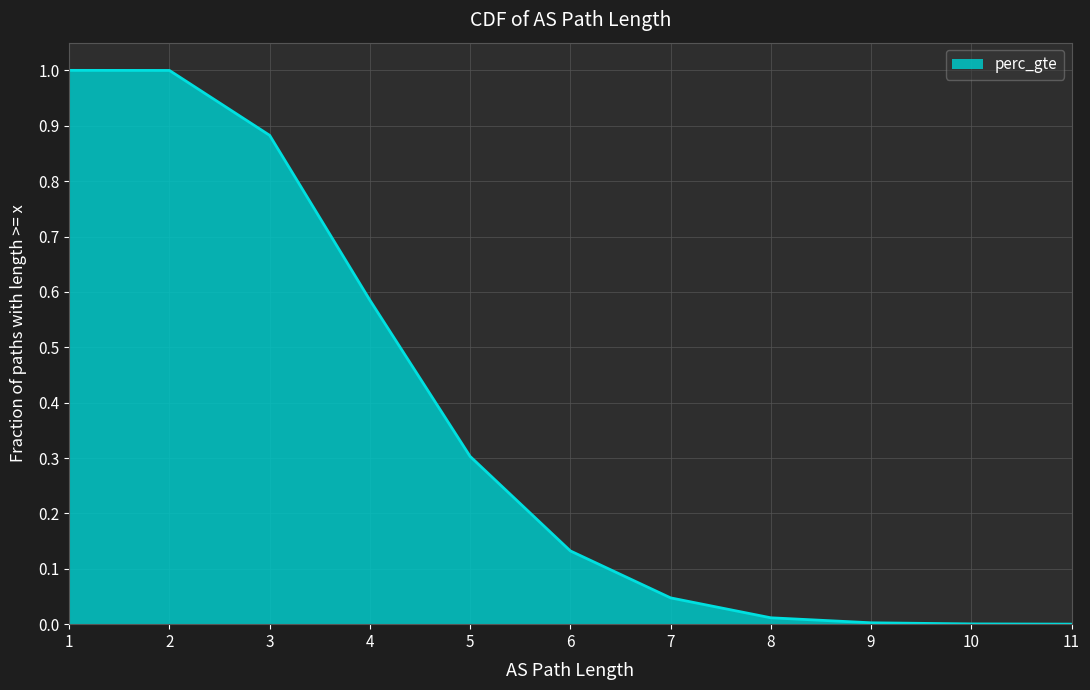

What is the difference between the maximum and minimum values?

1.0